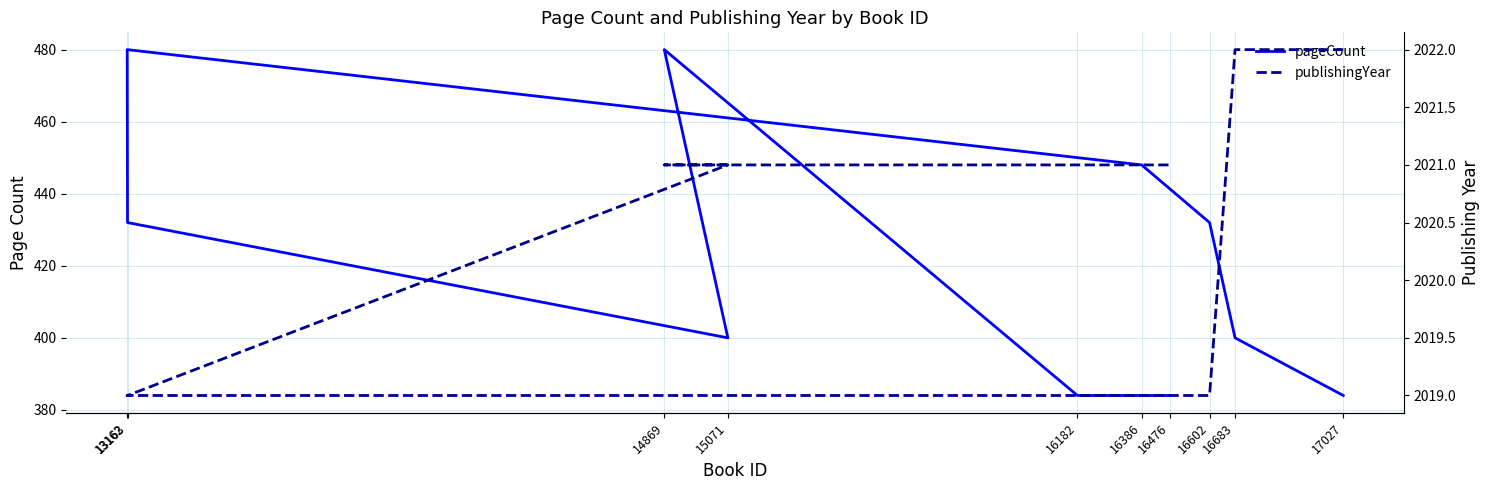

What is the total value across all series at 17027?

2406